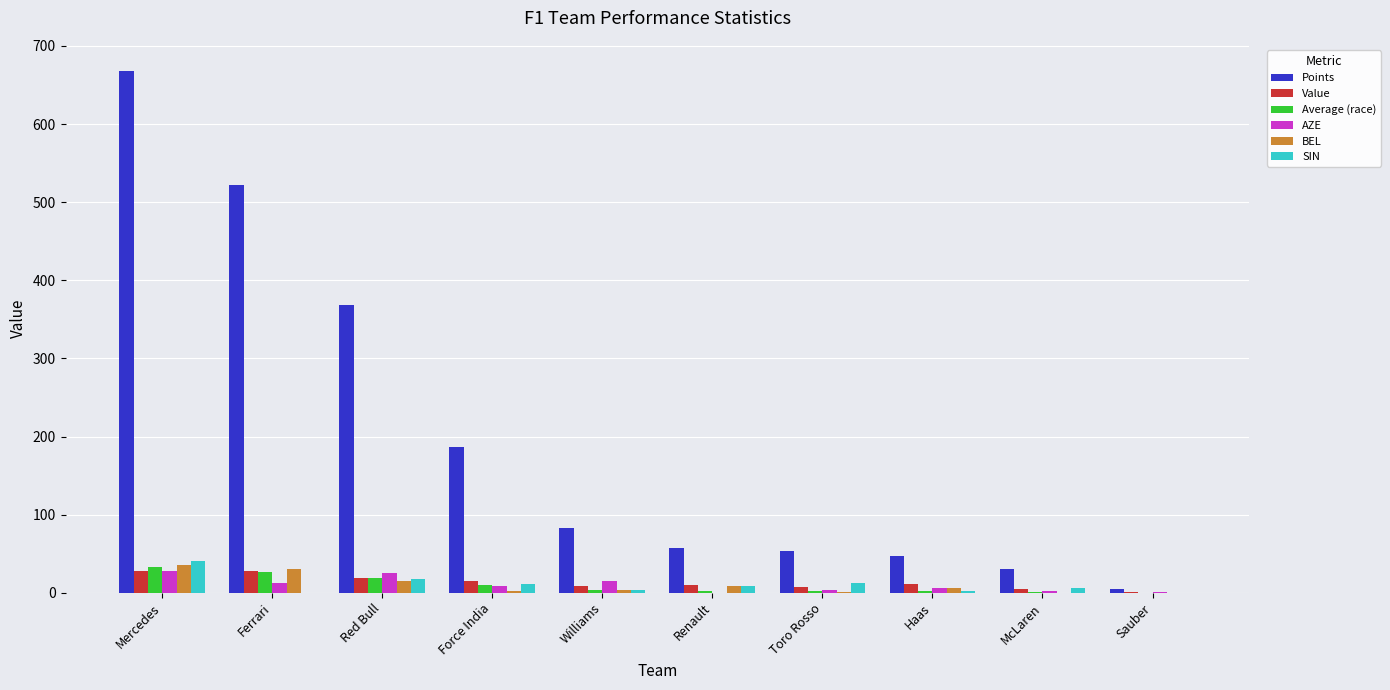

Is the value of BEL at Ferrari greater than the value of Points at Sauber?

Yes